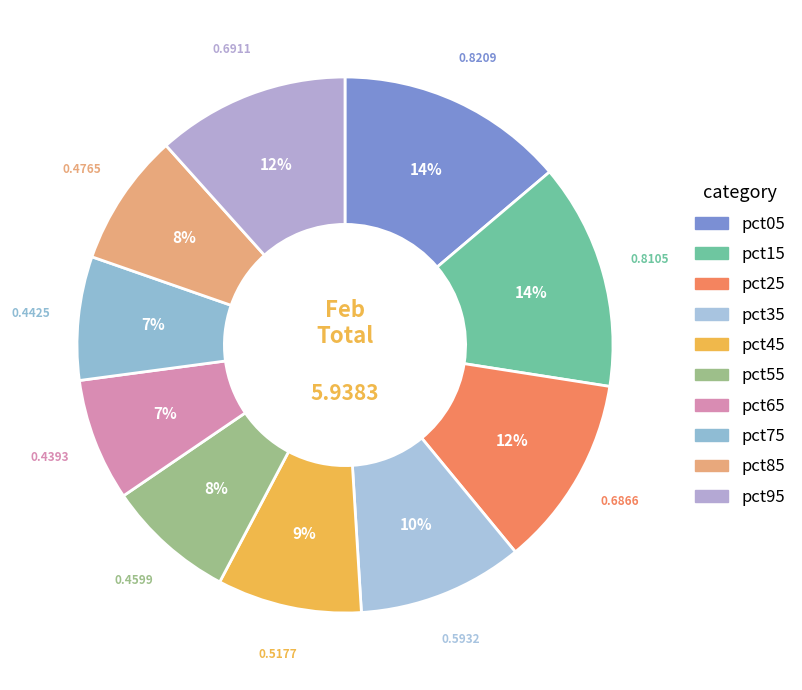

To the nearest percent, what is the combined percentage of pct55 and pct45?

16%